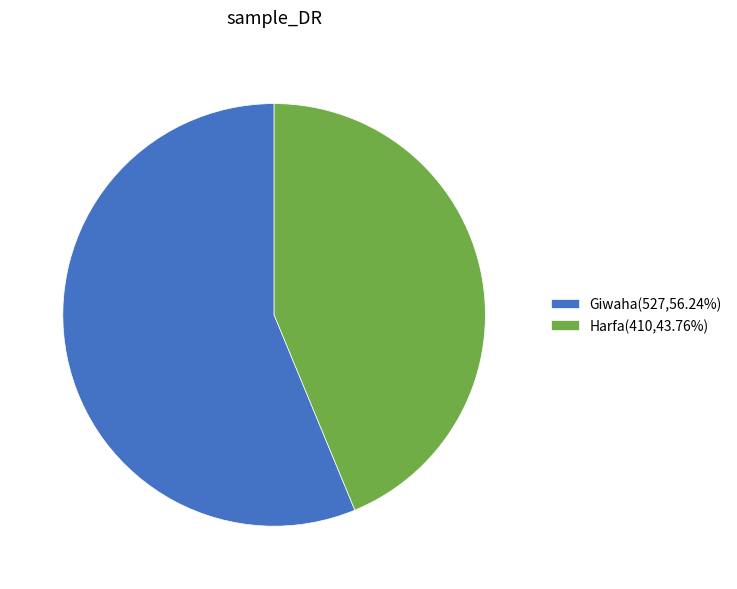

How many slices are in this pie chart?

2